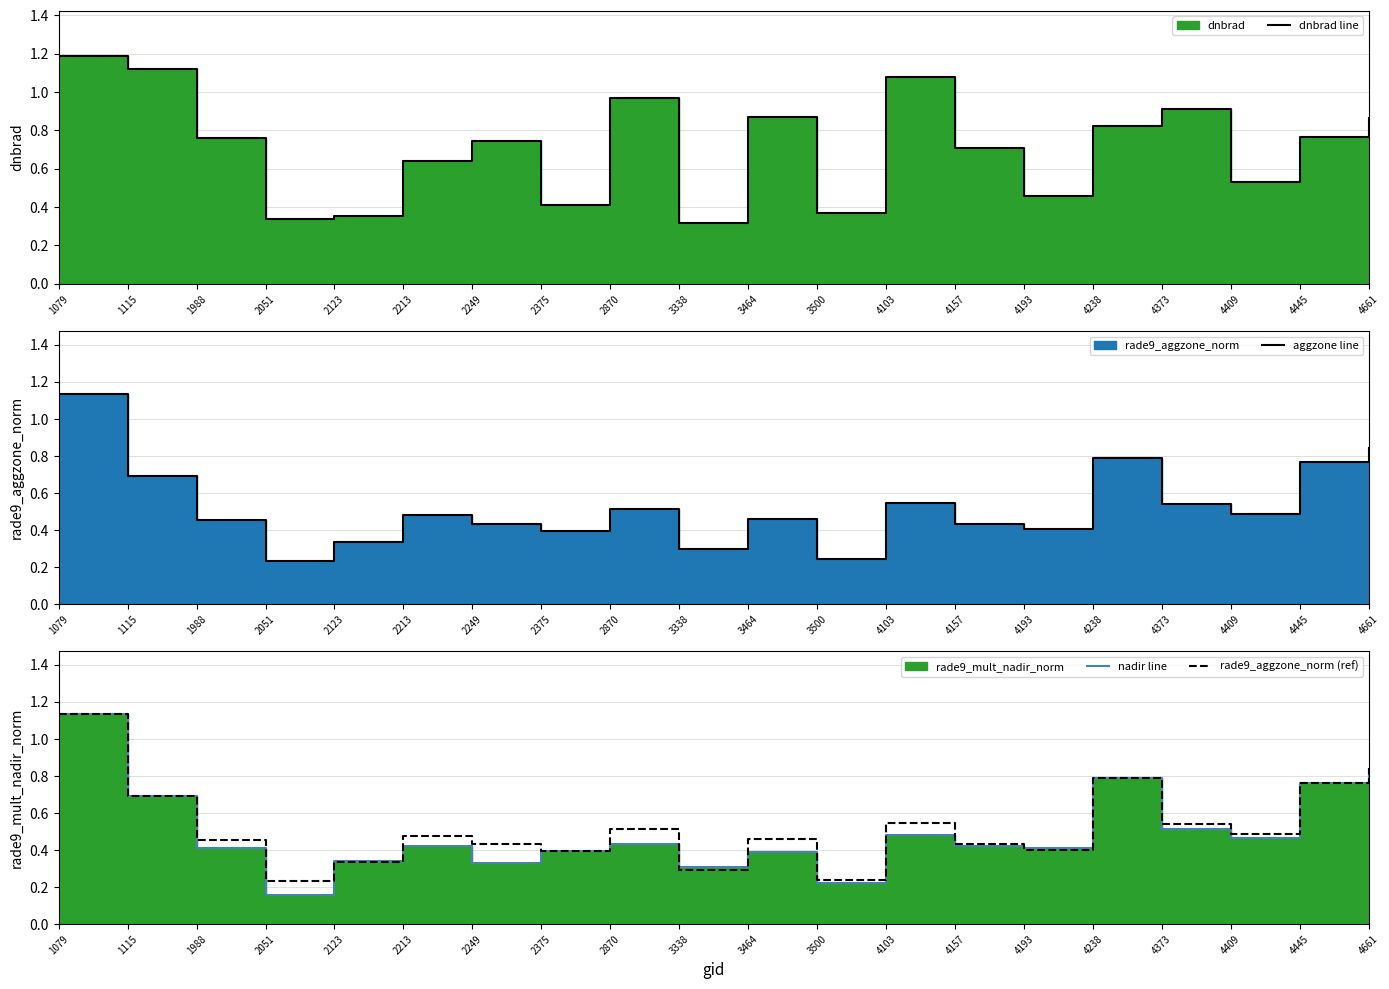

What is the approximate value of rade9_aggzone_norm (ref) at 4157?

0.4